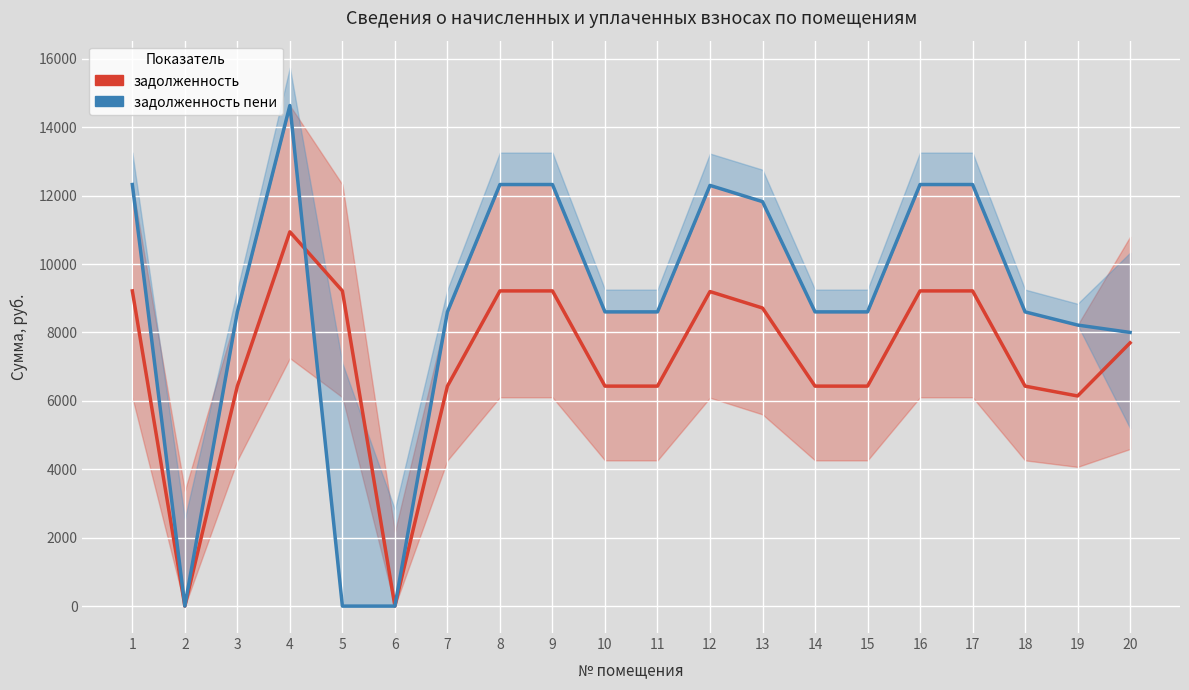

At which category does the chart reach its minimum across all series?

2